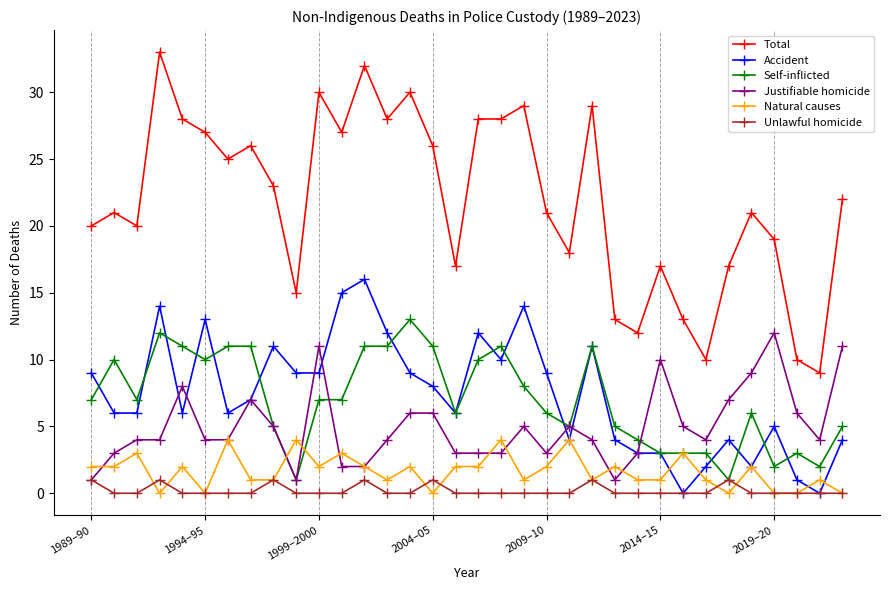

What is the sum of all Natural causes values?

56